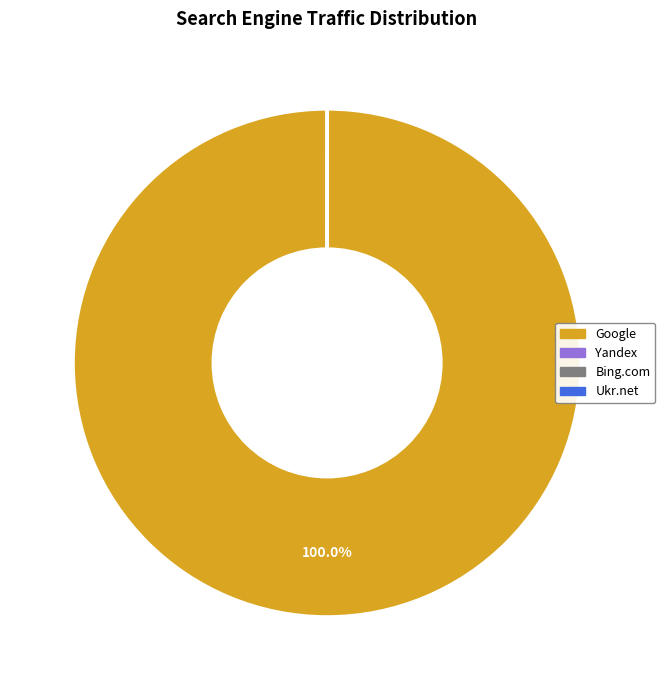

Is there any slice that represents more than half of the pie?

Yes